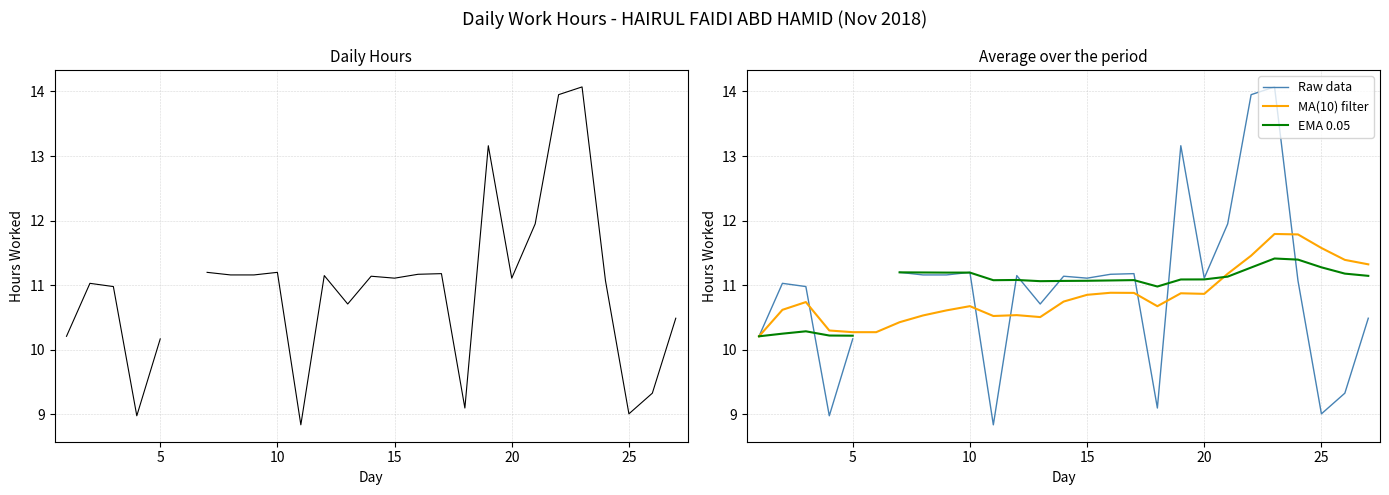

What is the difference between the maximum and second lowest values in the Raw data series?

5.0